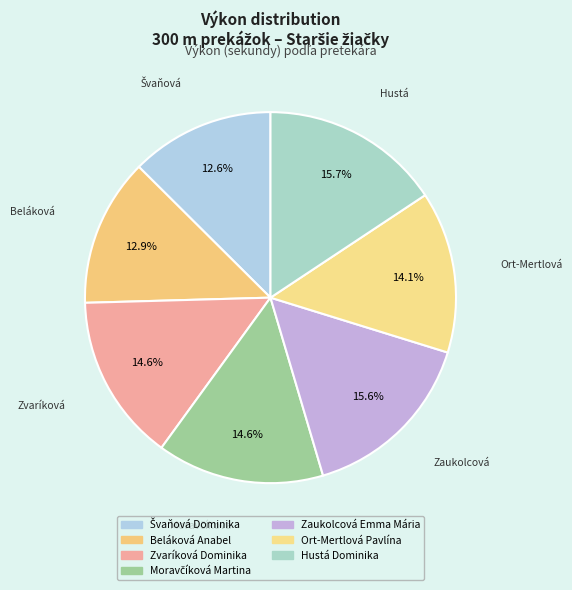

What is the ratio of the value at Hustá Dominika to the value at Ort-Mertlová Pavlína?

1.1